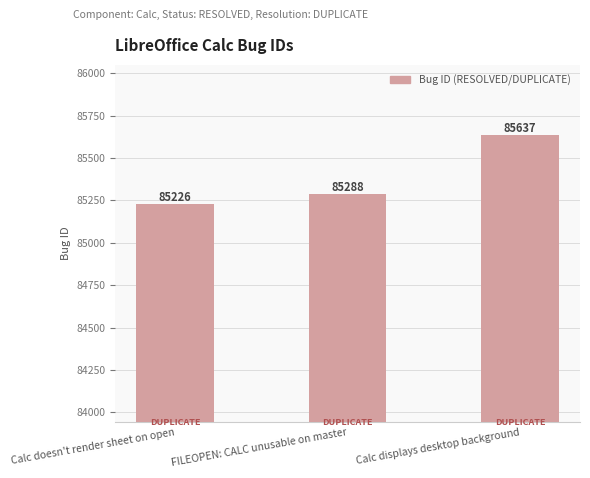

Reading left to right, extract all data points from this chart.

Calc doesn't render sheet on open=85226	FILEOPEN: CALC unusable on master=85288	Calc displays desktop background=85637